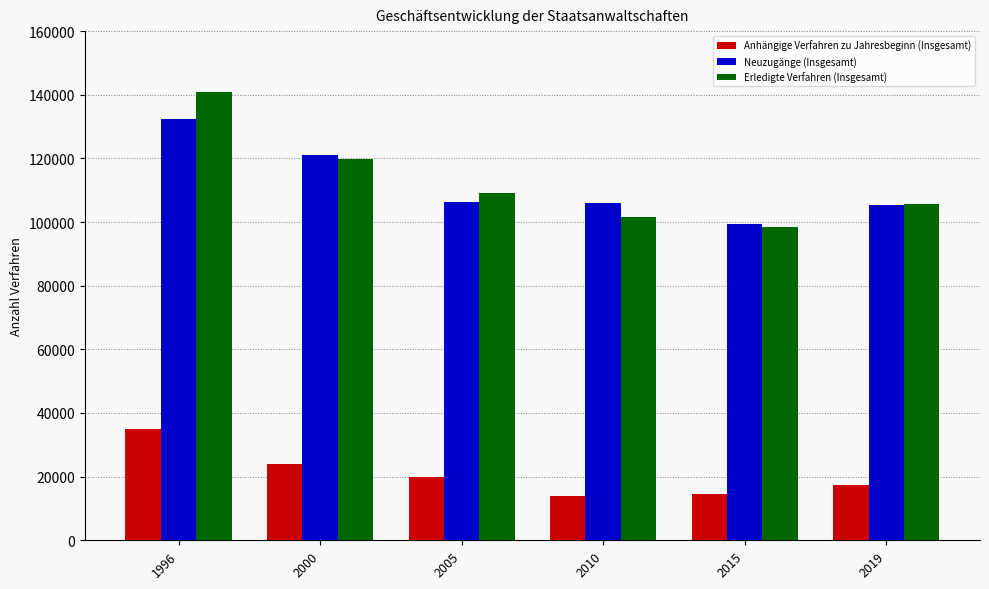

The value of Neuzugänge (Insgesamt) at 2015 is 99313. True or false?

True